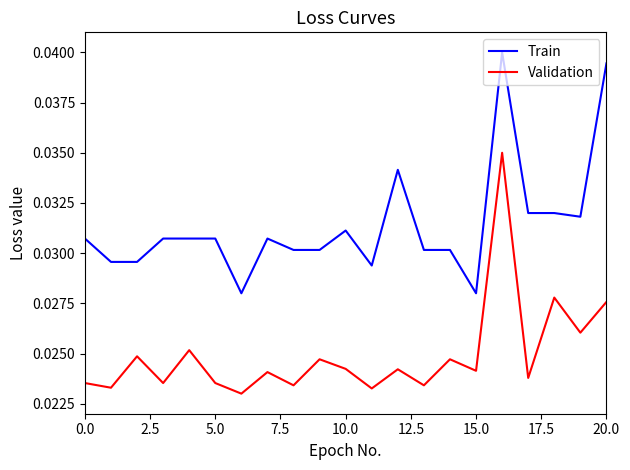

Count the Train values in the range 0 to 1.

21